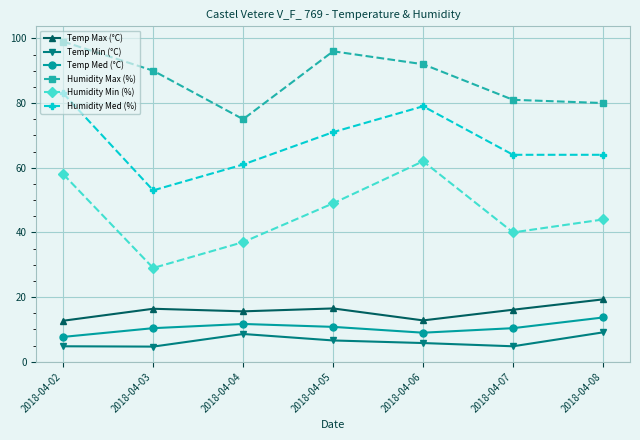

What is the difference between the maximum and minimum values in the Temp Max (°C) series?

6.6